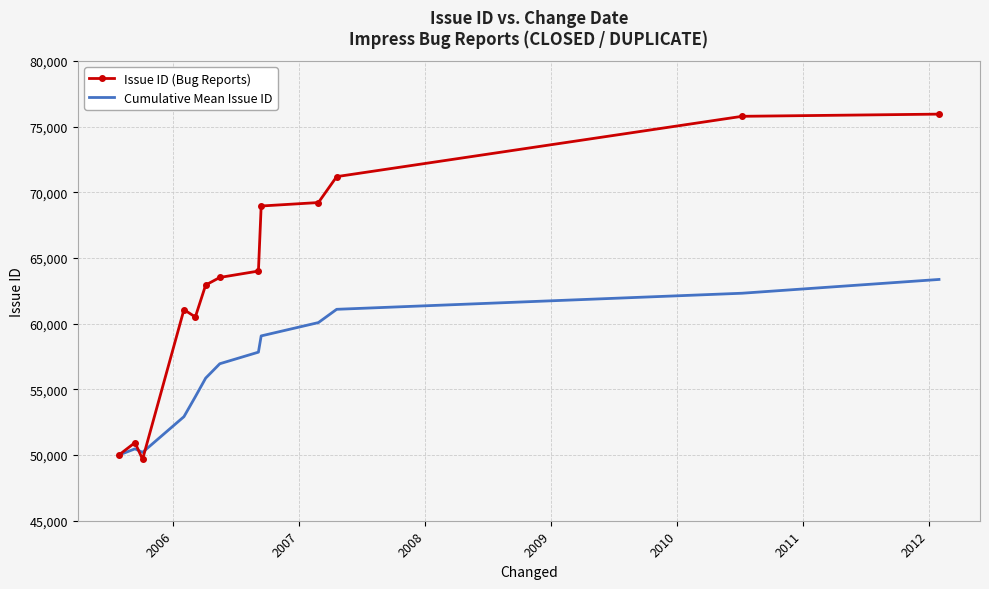

List the series in order of their overall mean, lowest first.

Cumulative Mean Issue ID, Issue ID (Bug Reports)